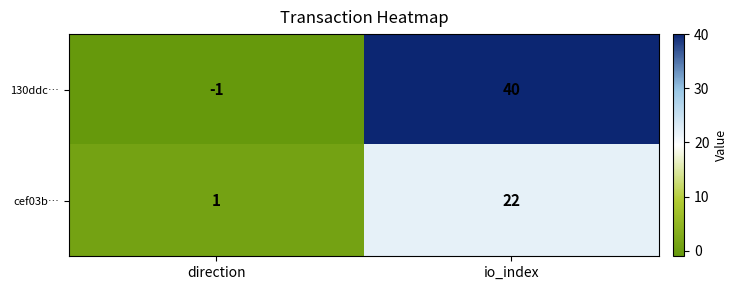

At io_index, list the series in order from largest to smallest.

130ddc…, cef03b…